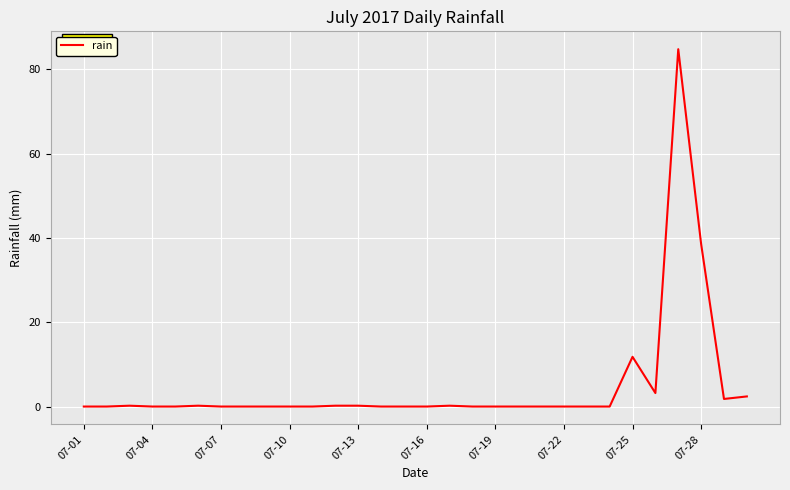

Does the chart have visible grid lines?

Yes